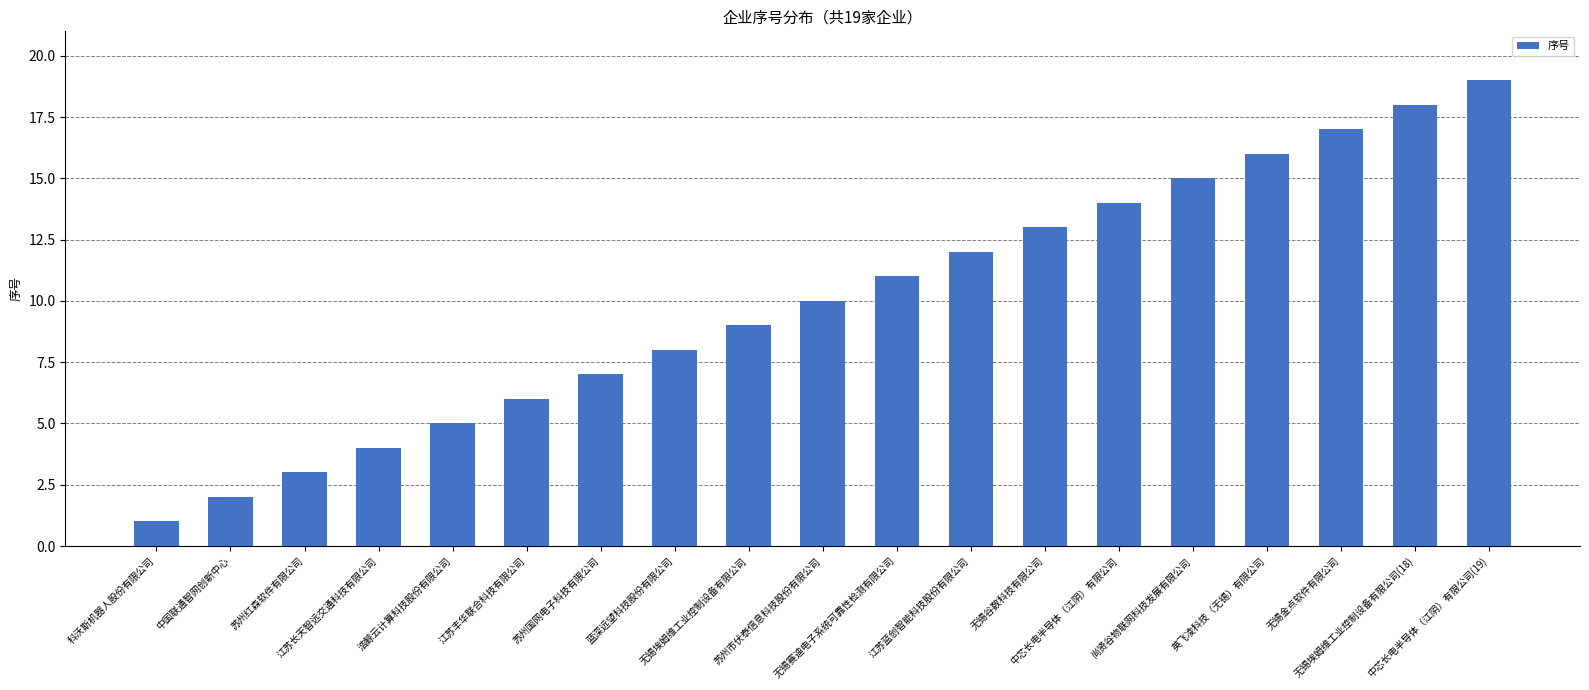

True or false: the data shows 16 at 英飞凌科技（无锡）有限公司.

True